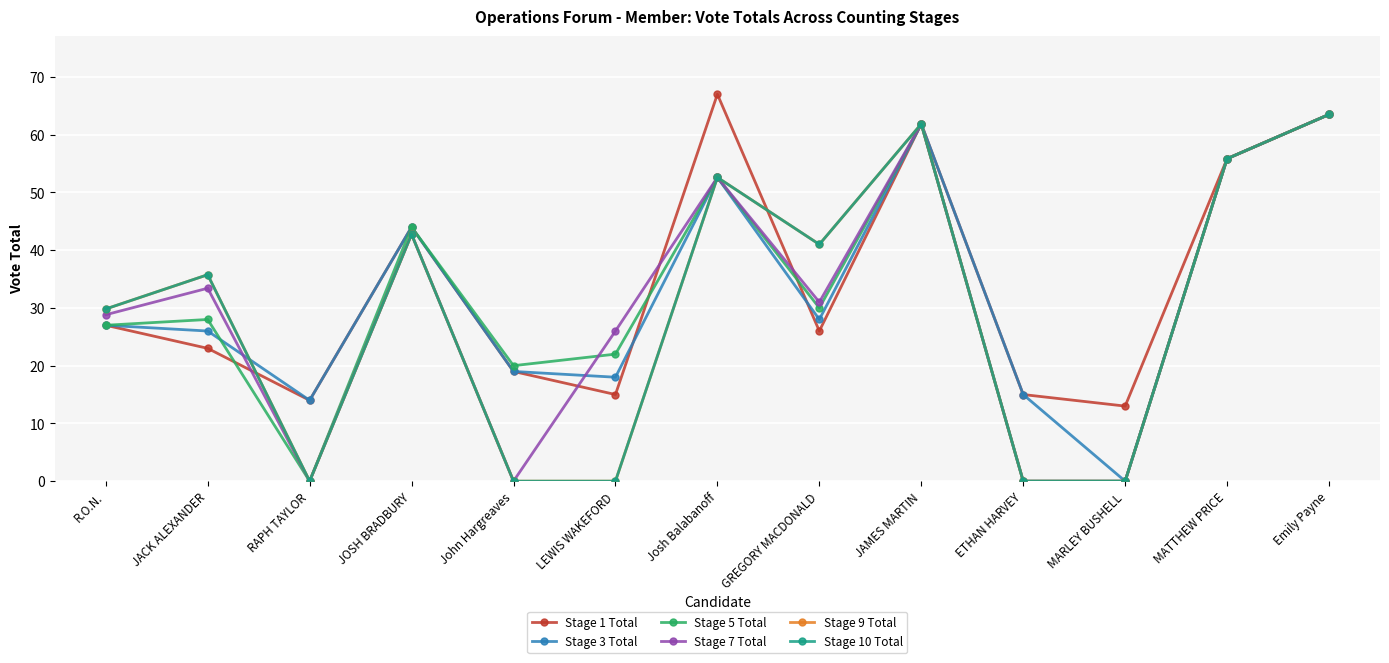

The value of Stage 10 Total at MATTHEW PRICE is 55.8. True or false?

True